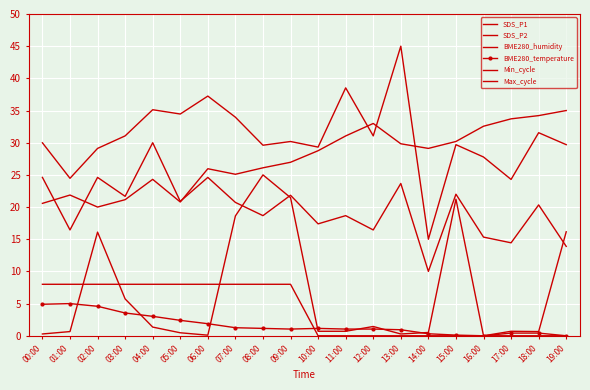

Reading right to left, extract all data points from this chart.

SDS_P1: 29.7	31.6	24.3	27.8	29.7	15.0	45.0	31.1	38.5	29.3	30.2	29.6	34.0	37.2	34.5	35.1	31.1	29.1	24.5	30.0
SDS_P2: 13.9	20.3	14.4	15.3	22.0	10.0	23.7	16.4	18.7	17.4	21.8	18.7	20.7	24.6	20.9	30.0	21.7	24.6	16.4	24.6
BME280_humidity: 35.0	34.2	33.7	32.6	30.2	29.1	29.8	33.0	31.1	28.8	27.0	26.1	25.1	26.0	20.8	24.3	21.1	20.0	21.9	20.6
BME280_temperature: 0.0	0.4	0.4	0.0	0.1	0.3	0.9	1.0	1.0	1.1	1.0	1.1	1.3	1.9	2.4	3.0	3.5	4.6	5.0	4.9
Min_cycle: 0.0	0.0	0.0	0.0	0.0	0.0	0.0	0.0	0.0	0.0	8.0	8.0	8.0	8.0	8.0	8.0	8.0	8.0	8.0	8.0
Max_cycle: 16.2	0.7	0.7	0.0	21.2	0.5	0.3	1.4	0.7	0.7	21.5	25.0	18.6	0.1	0.5	1.4	5.7	16.1	0.7	0.3